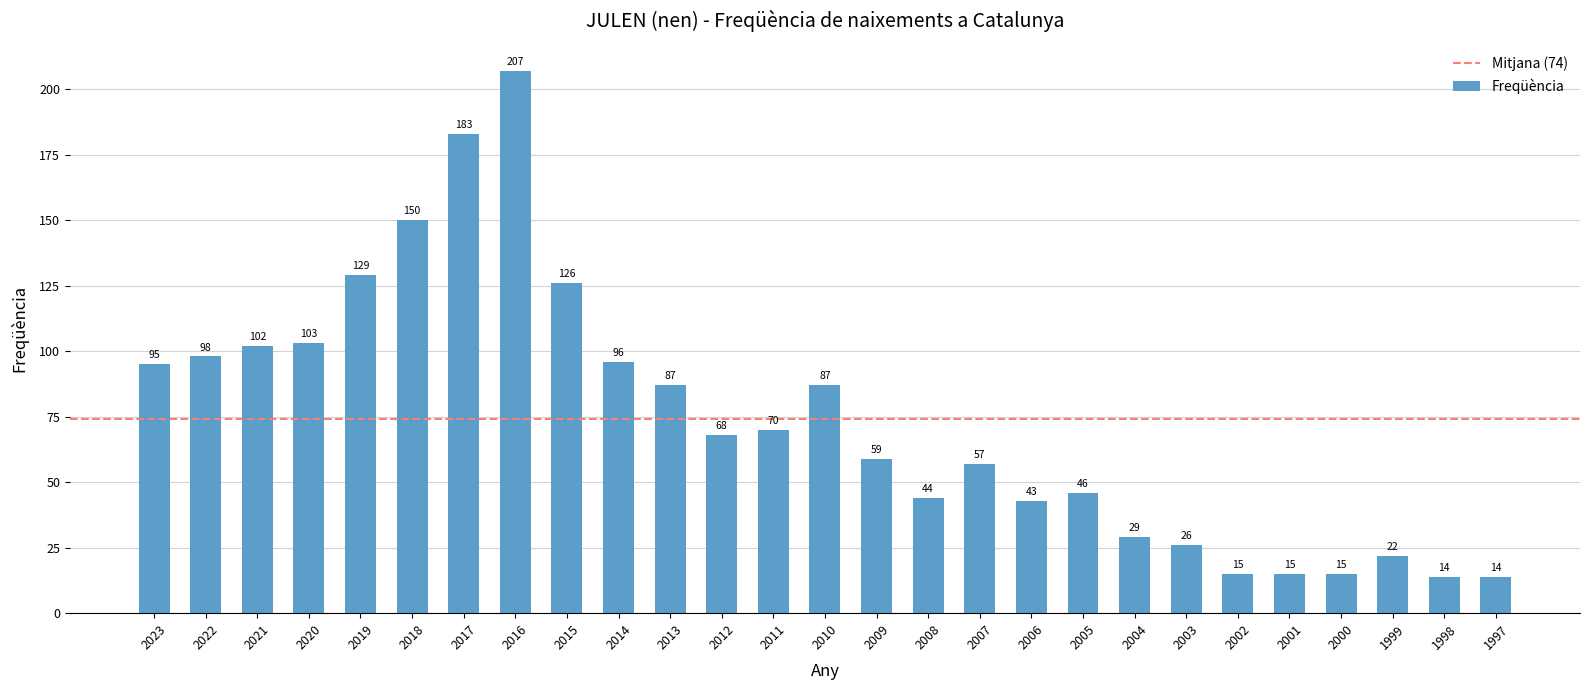

What is the ratio of the value at 2003 to the value at 1998?

1.9